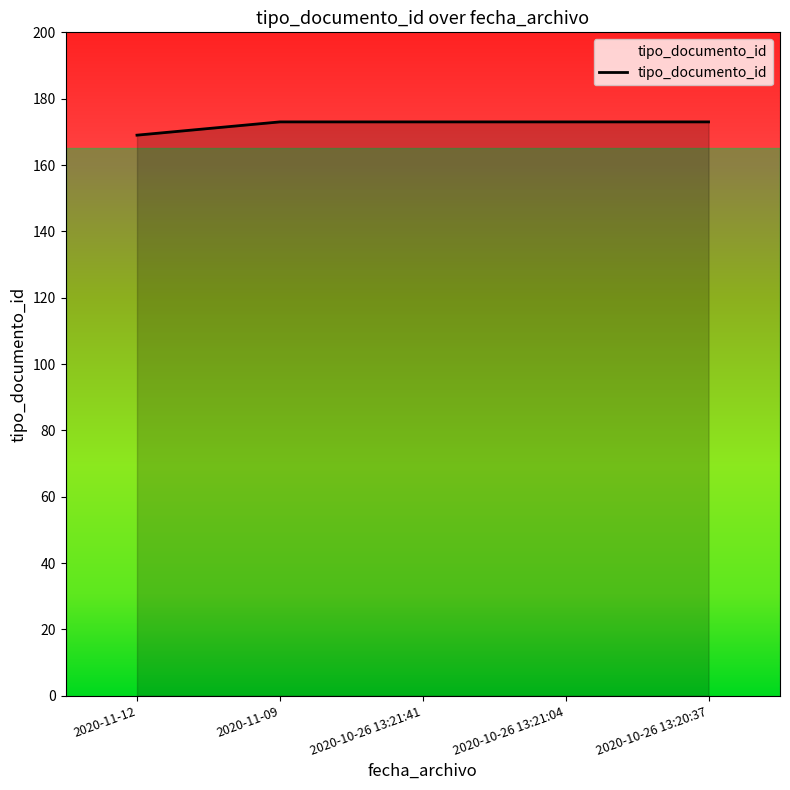

The chart shows a value of 262 at 2020-10-26 13:21:41. True or false?

False